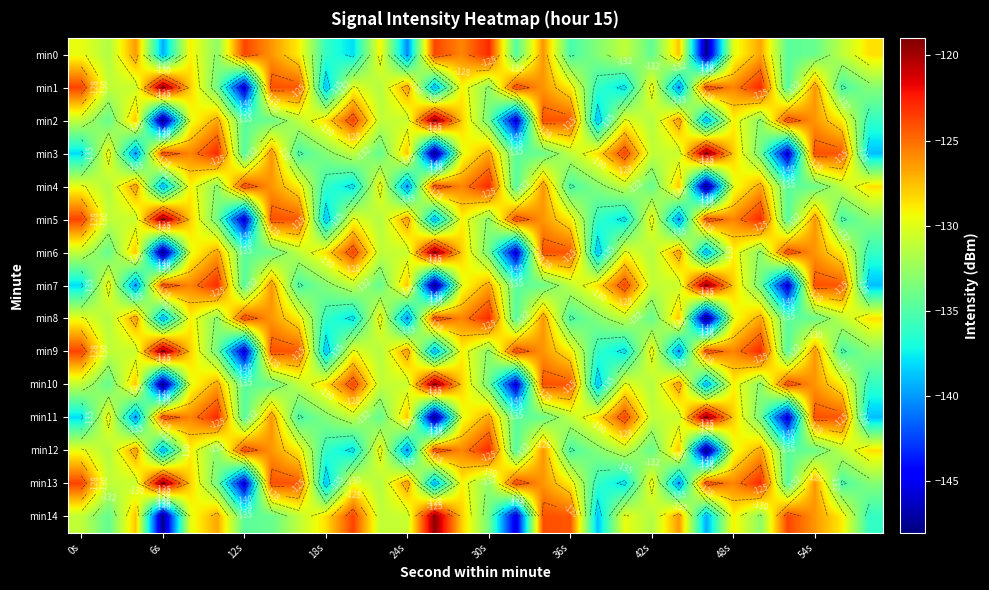

What is the total value across all series at 13?

-1974.3